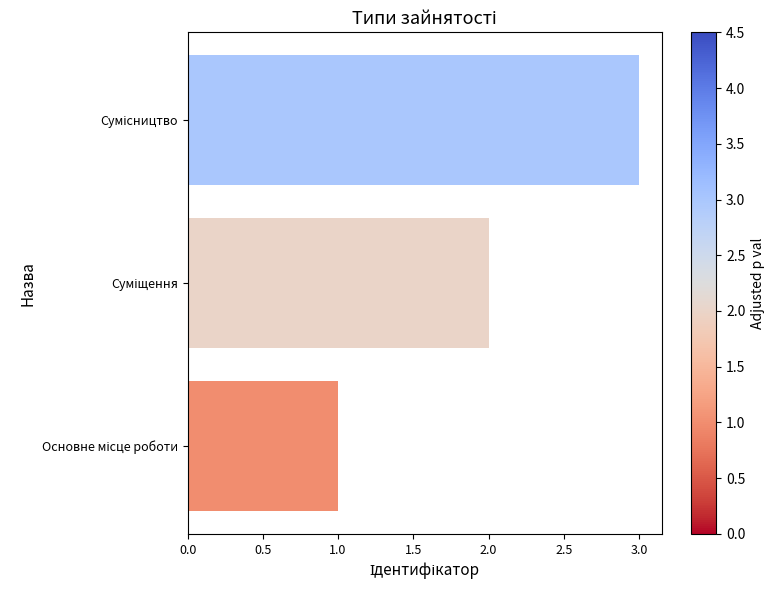

What is the sum of all values?

6